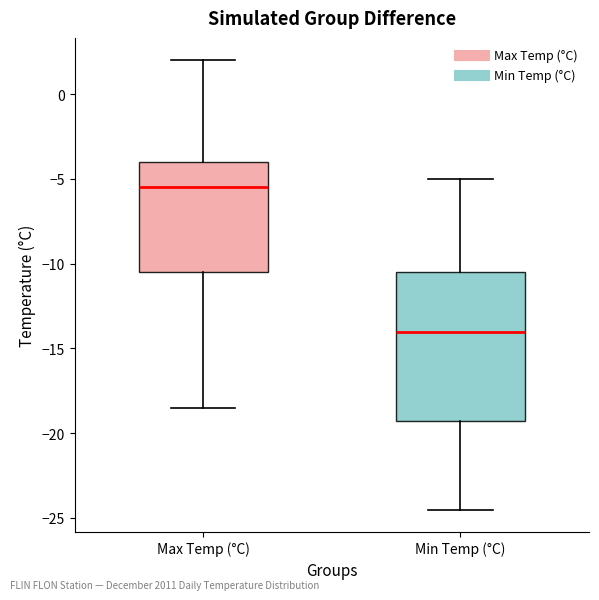

Which box's median line is the lowest?

Min Temp (°C)